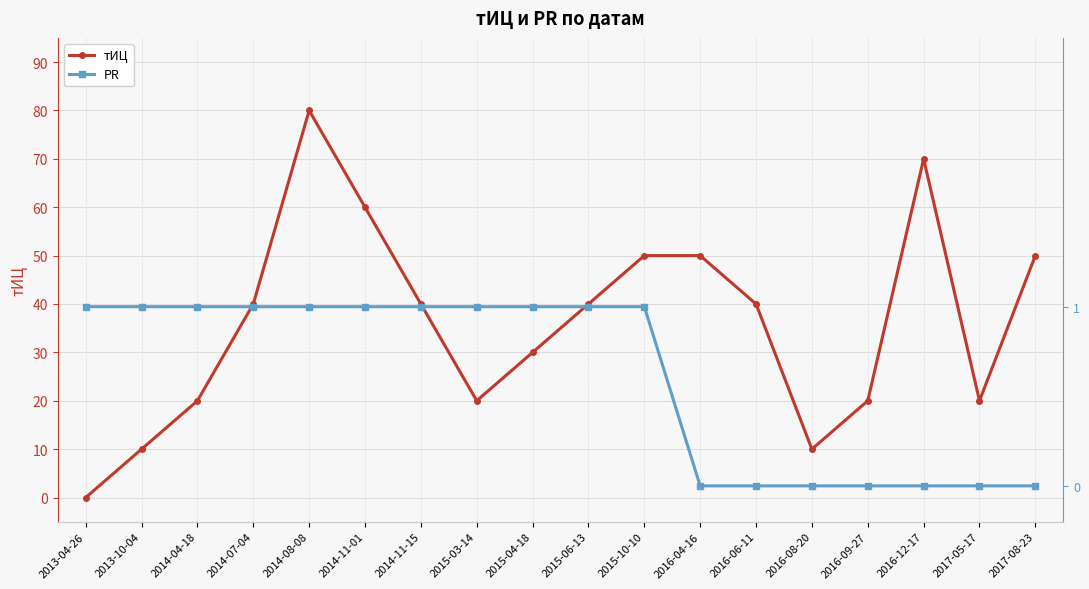

What is the difference between the second highest and second lowest values in the тИЦ series?

60